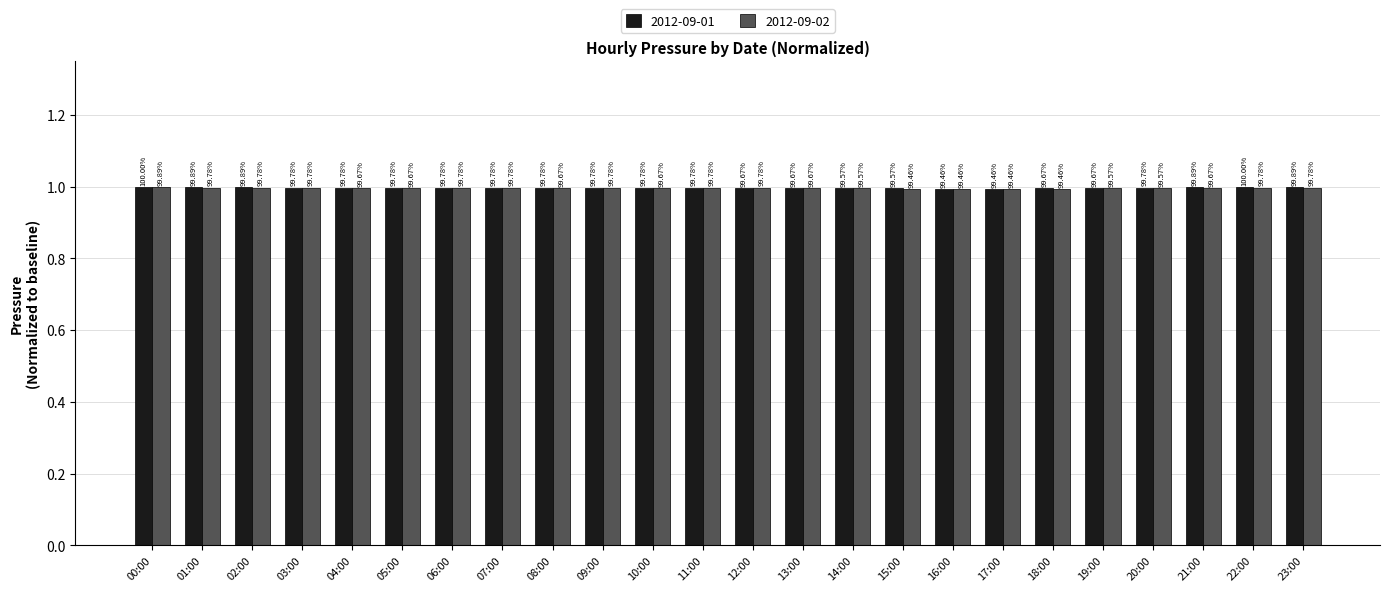

What are all the series names shown in the legend?

2012-09-01, 2012-09-02